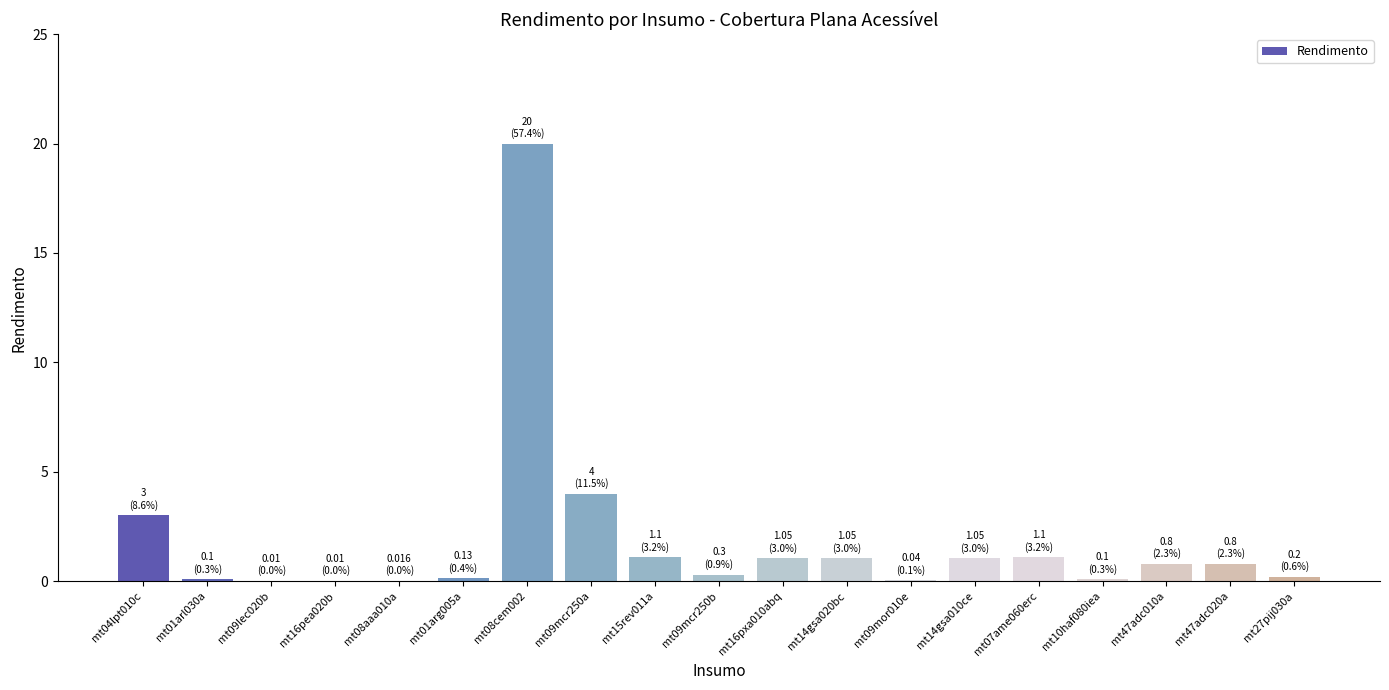

How many data points does each series have?

19